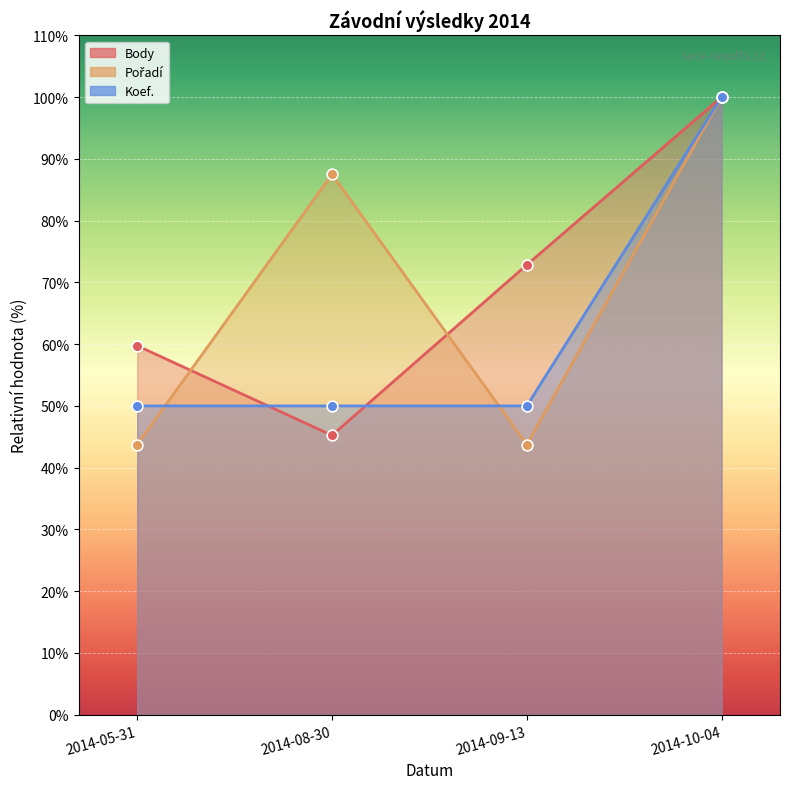

Which series has the widest spread of Y values?

Pořadí